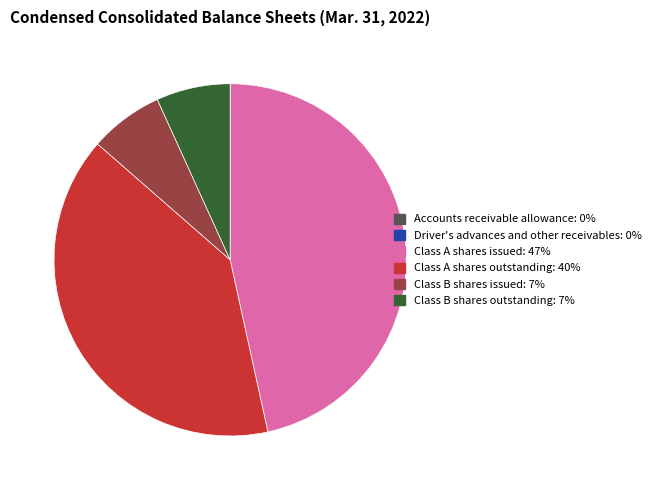

Which has a higher value, Class A shares outstanding or Class B shares outstanding?

Class A shares outstanding